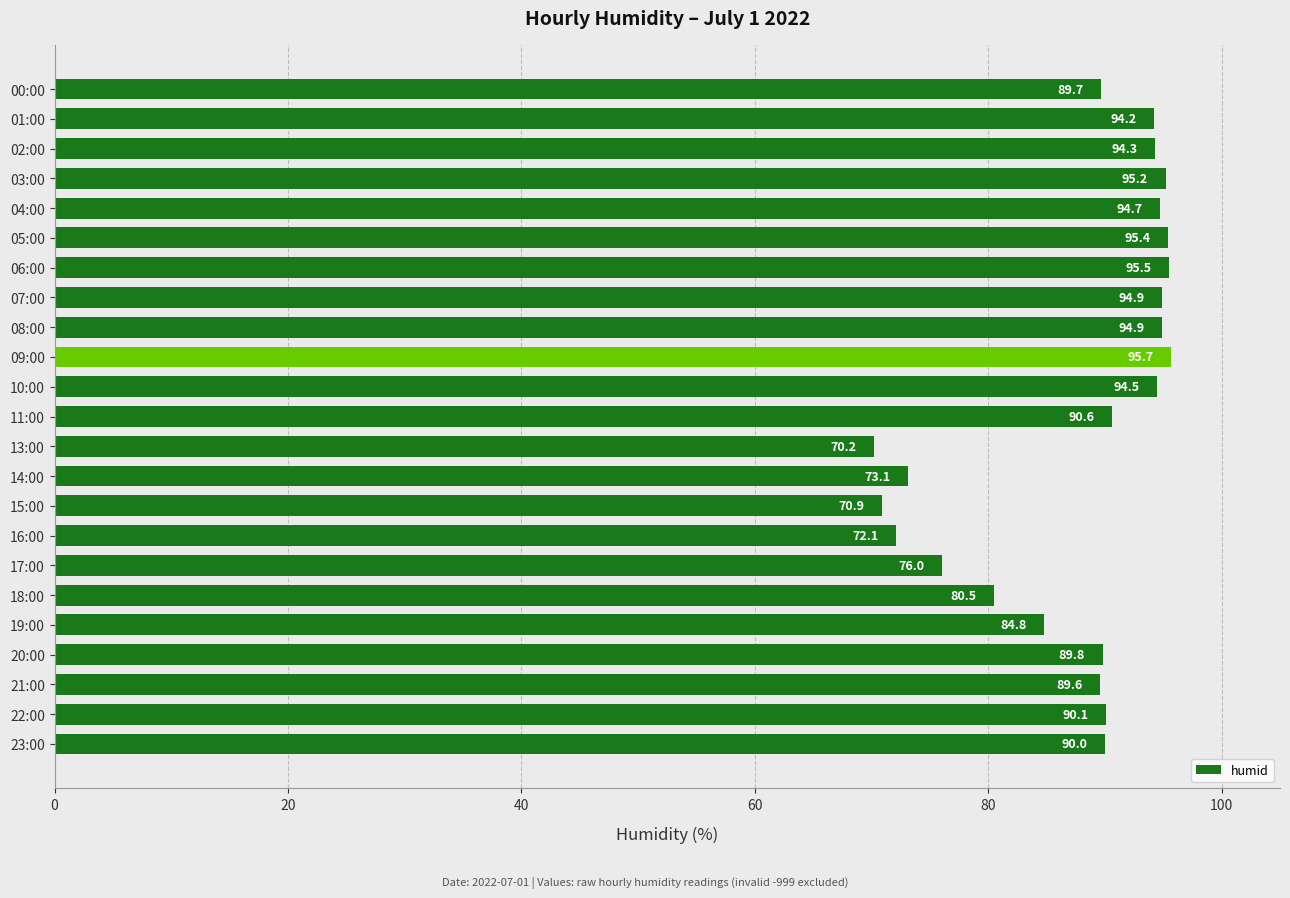

What is the smallest value displayed?

70.2